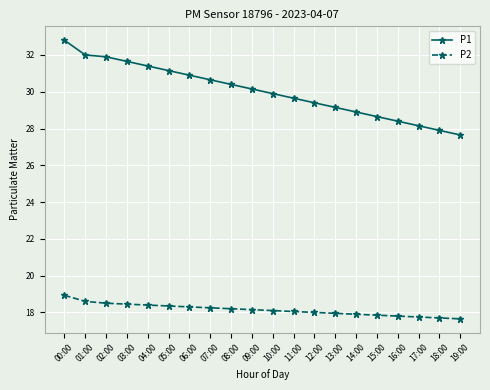

What is the value of the P1 point at the 11th from the left?

29.9